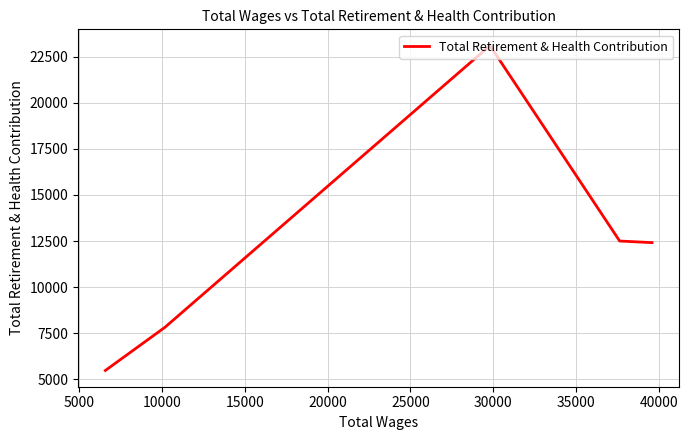

Is this an area chart (filled region under the line)?

No